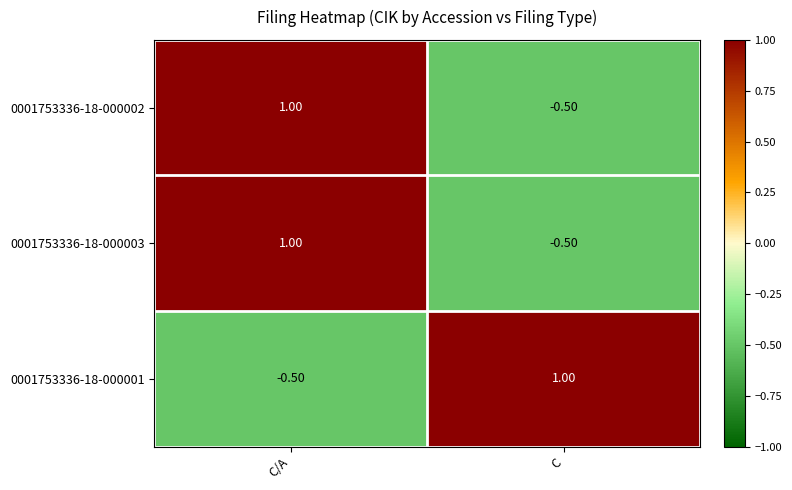

At which category is the sum across all series the highest?

C/A